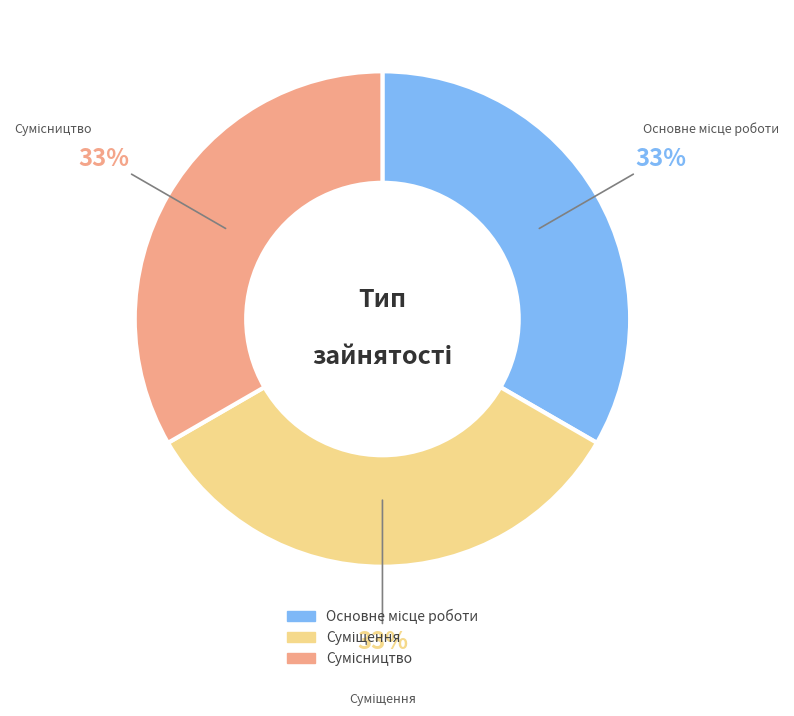

To the nearest percent, what is the average slice percentage?

33%